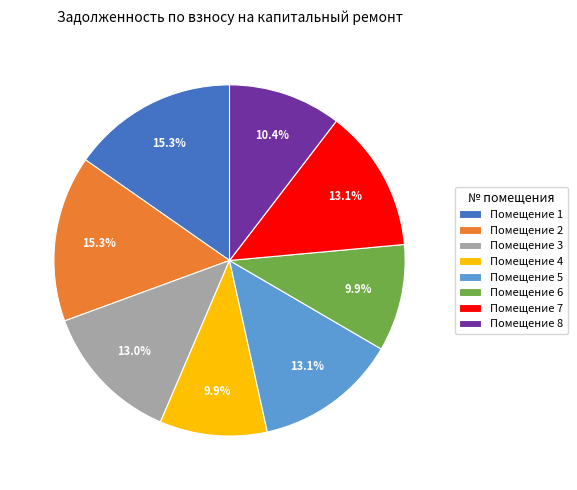

What is the ratio of the value at Помещение 7 to the value at Помещение 5?

1.0